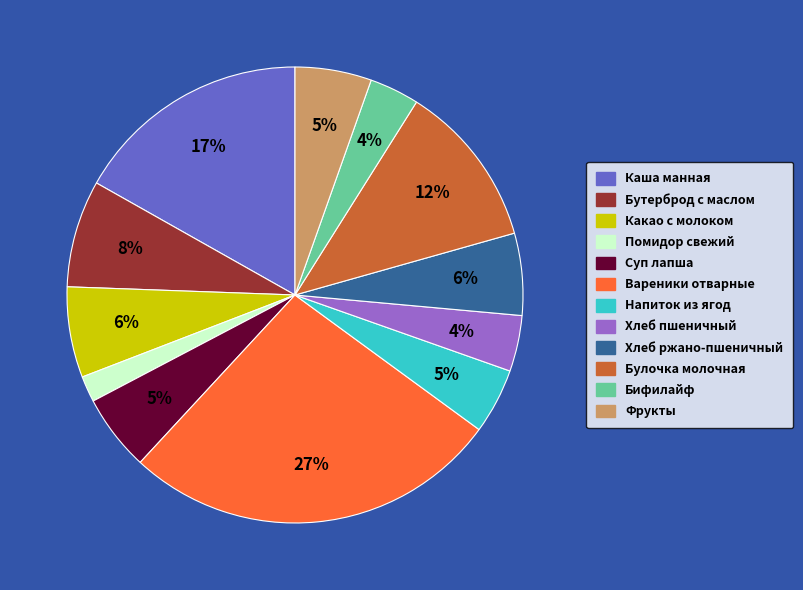

Which has a higher value, Каша манная or Хлеб ржано-пшеничный?

Каша манная